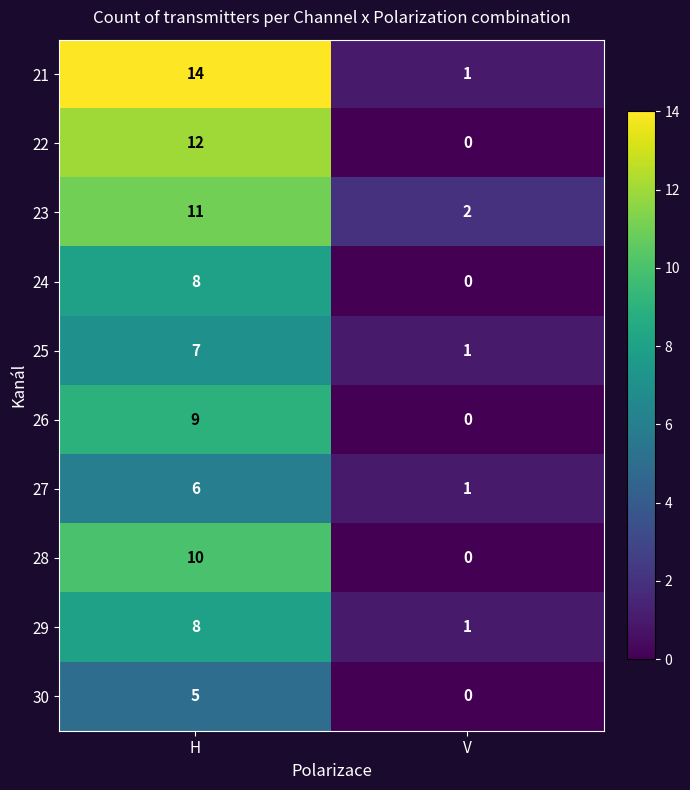

What is the difference between the 23 values at V and H?

9